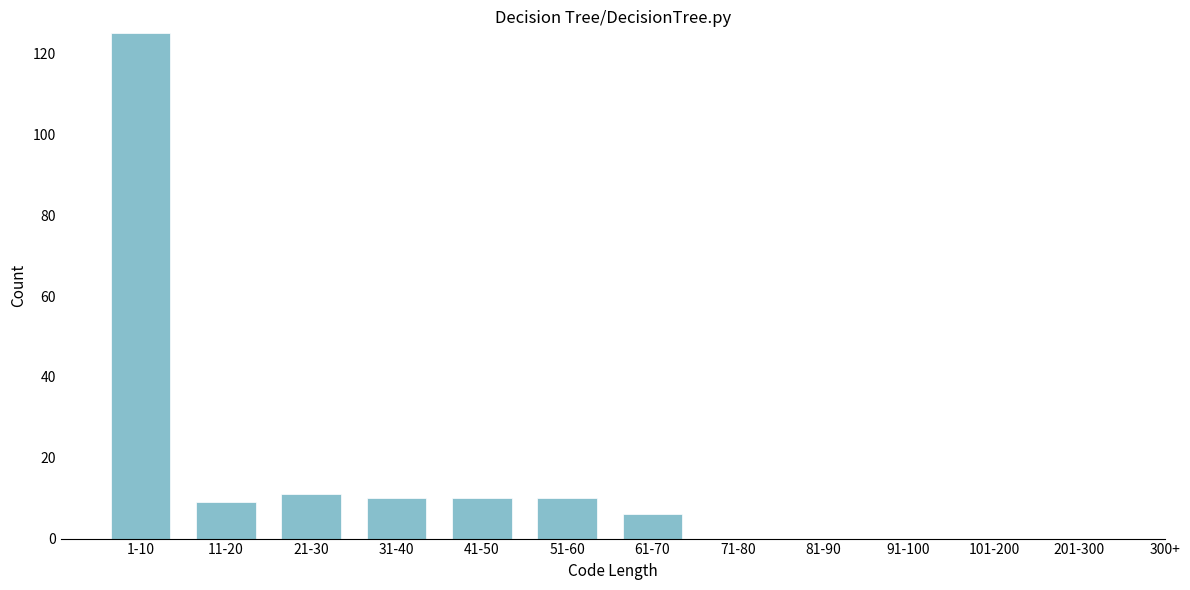

Reading left to right, list all the values displayed in this chart.

1-10=125	11-20=9	21-30=11	31-40=10	41-50=10	51-60=10	61-70=6	71-80=0	81-90=0	91-100=0	101-200=0	201-300=0